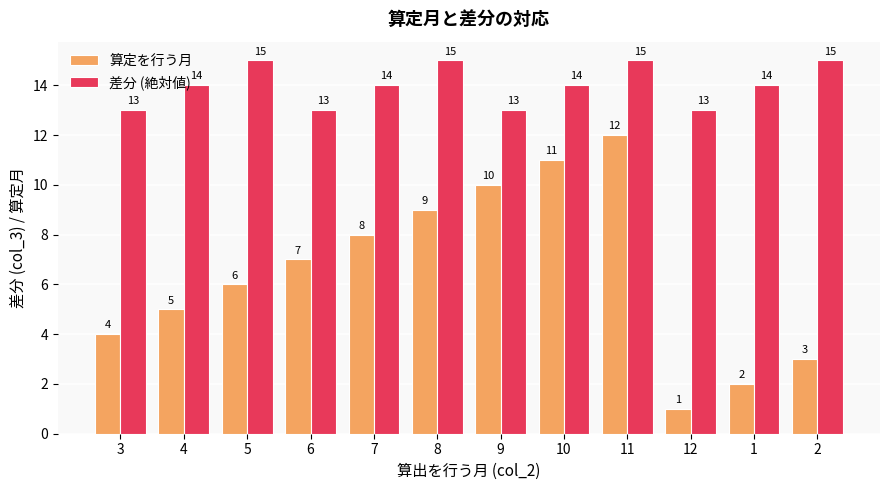

Which series has the largest total across all categories?

差分 (絶対値)